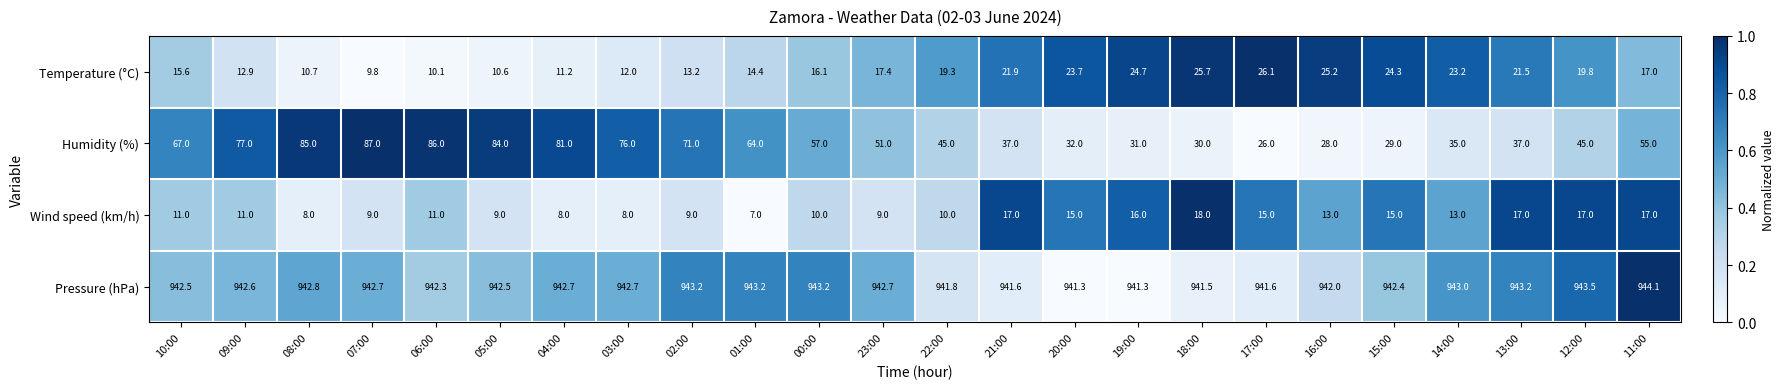

Rank the series at 06:00 from highest to lowest value.

Pressure (hPa), Humidity (%), Wind speed (km/h), Temperature (°C)